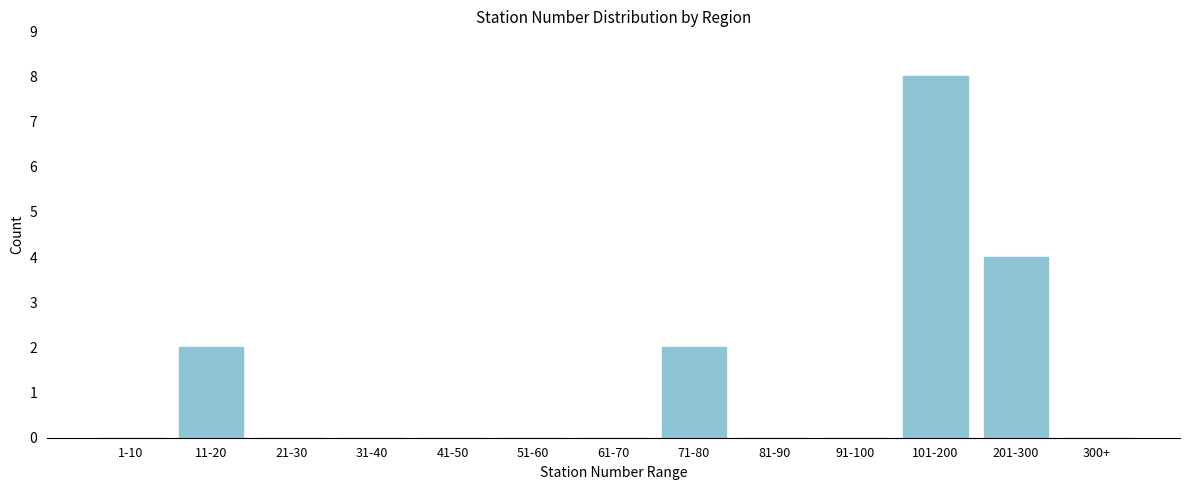

Reading right to left, extract all data points from this chart.

300+=0	201-300=4	101-200=8	91-100=0	81-90=0	71-80=2	61-70=0	51-60=0	41-50=0	31-40=0	21-30=0	11-20=2	1-10=0